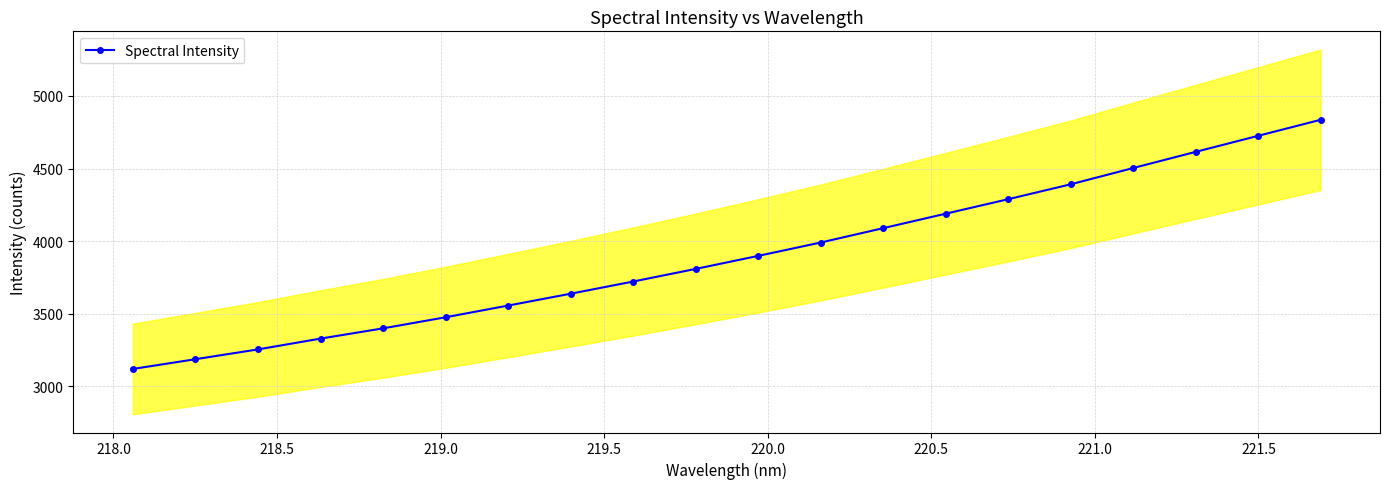

How many lines are shown in the chart?

1